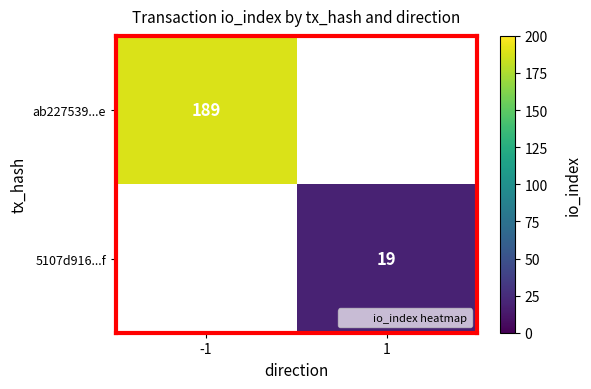

The value of 5107d916...f at 1 is 26. True or false?

False